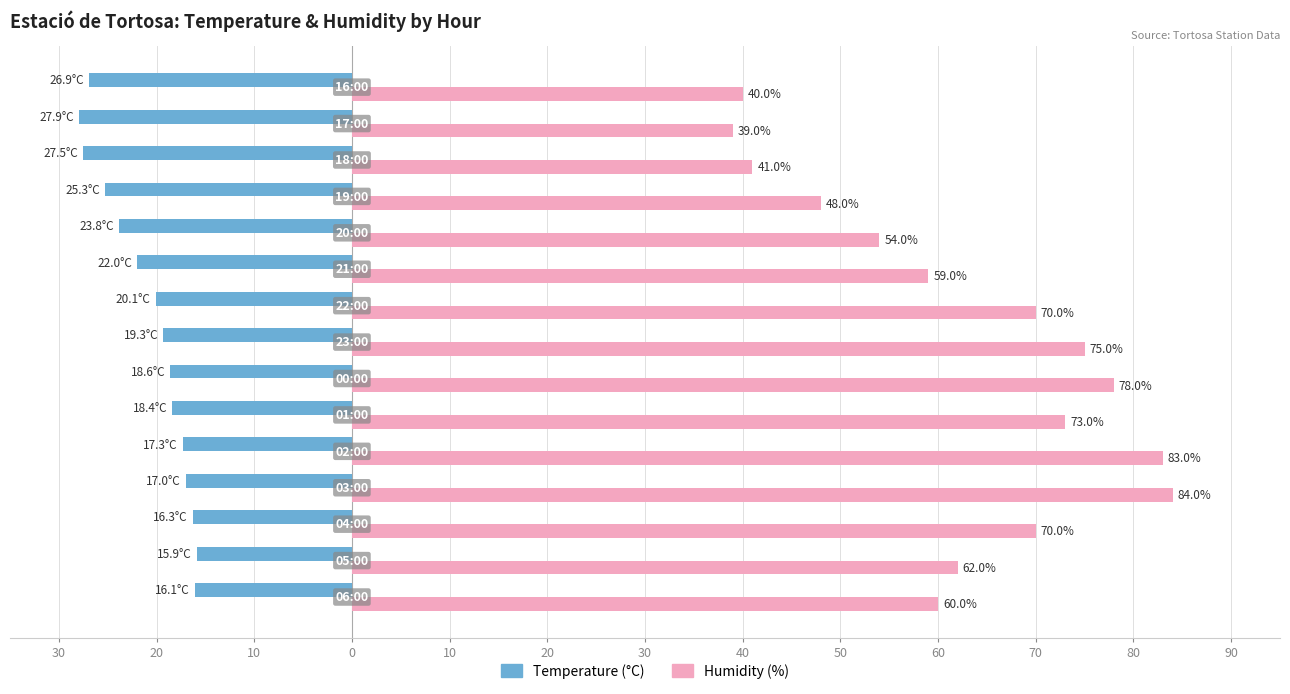

Reading left to right, extract all data points from this chart.

Temperature (°C): -16.1	-15.9	-16.3	-17.0	-17.3	-18.4	-18.6	-19.3	-20.1	-22.0	-23.8	-25.3	-27.5	-27.9	-26.9
Humidity (%): 60.0	62.0	70.0	84.0	83.0	73.0	78.0	75.0	70.0	59.0	54.0	48.0	41.0	39.0	40.0